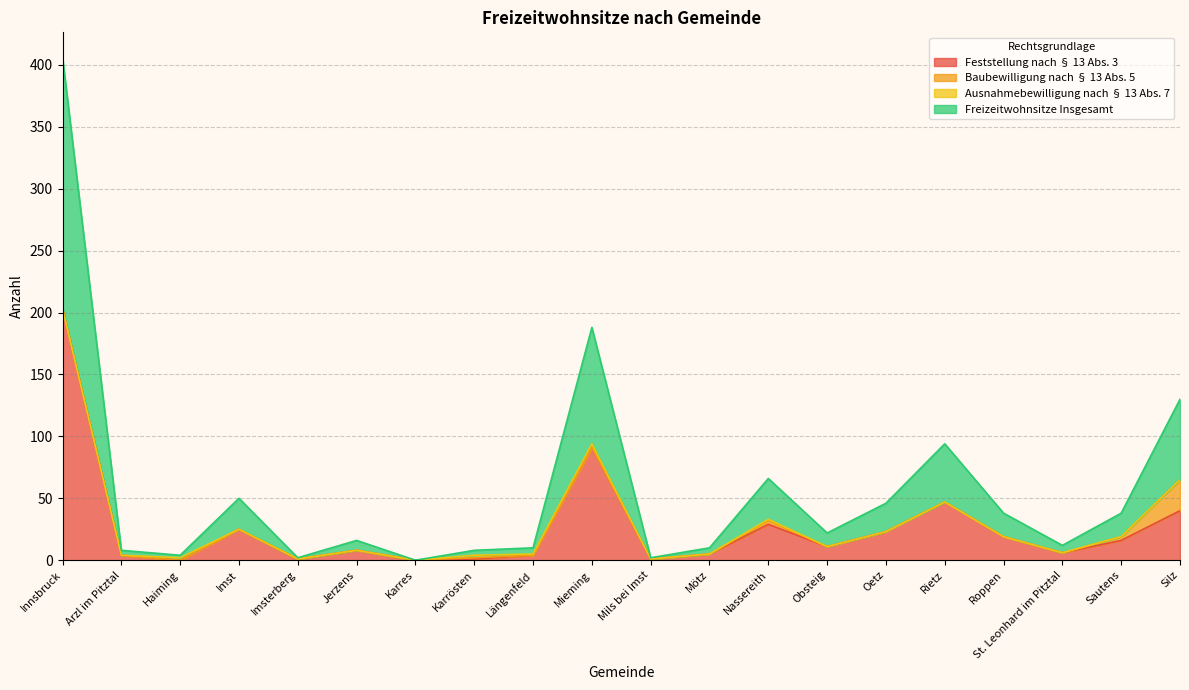

What is the label of the 19th point from the right?

Arzl im Pitztal